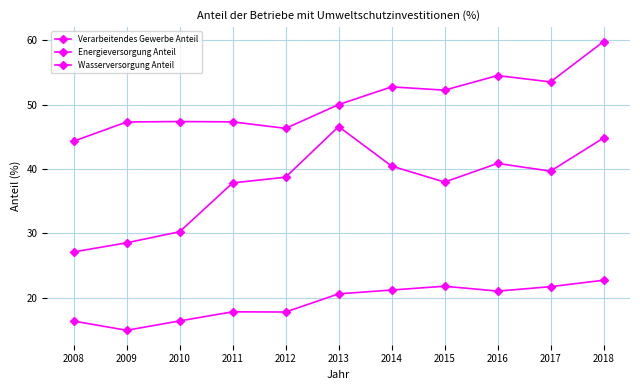

What is the minimum value for Verarbeitendes Gewerbe Anteil?

14.9